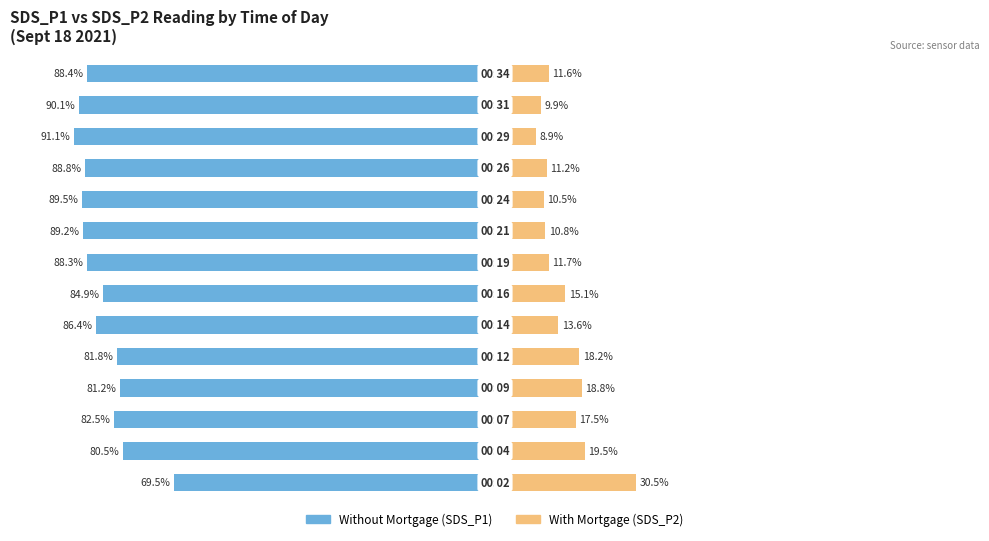

What is the average value of the With Mortgage series?

14.8